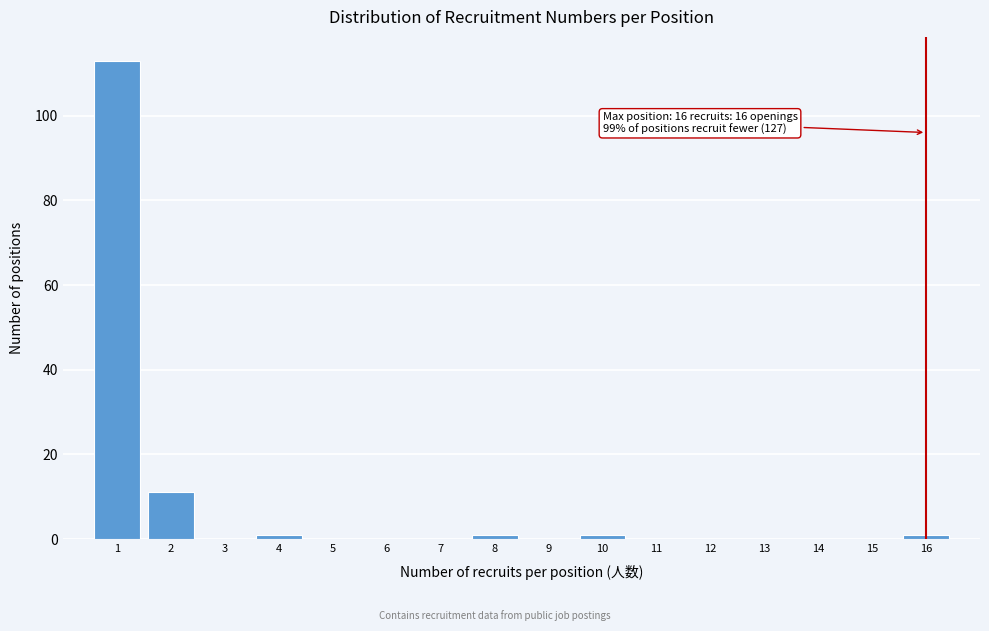

Reading left to right, transcribe all the data shown in this chart.

1=113	2=11	3=0	4=1	5=0	6=0	7=0	8=1	9=0	10=1	11=0	12=0	13=0	14=0	15=0	16=1